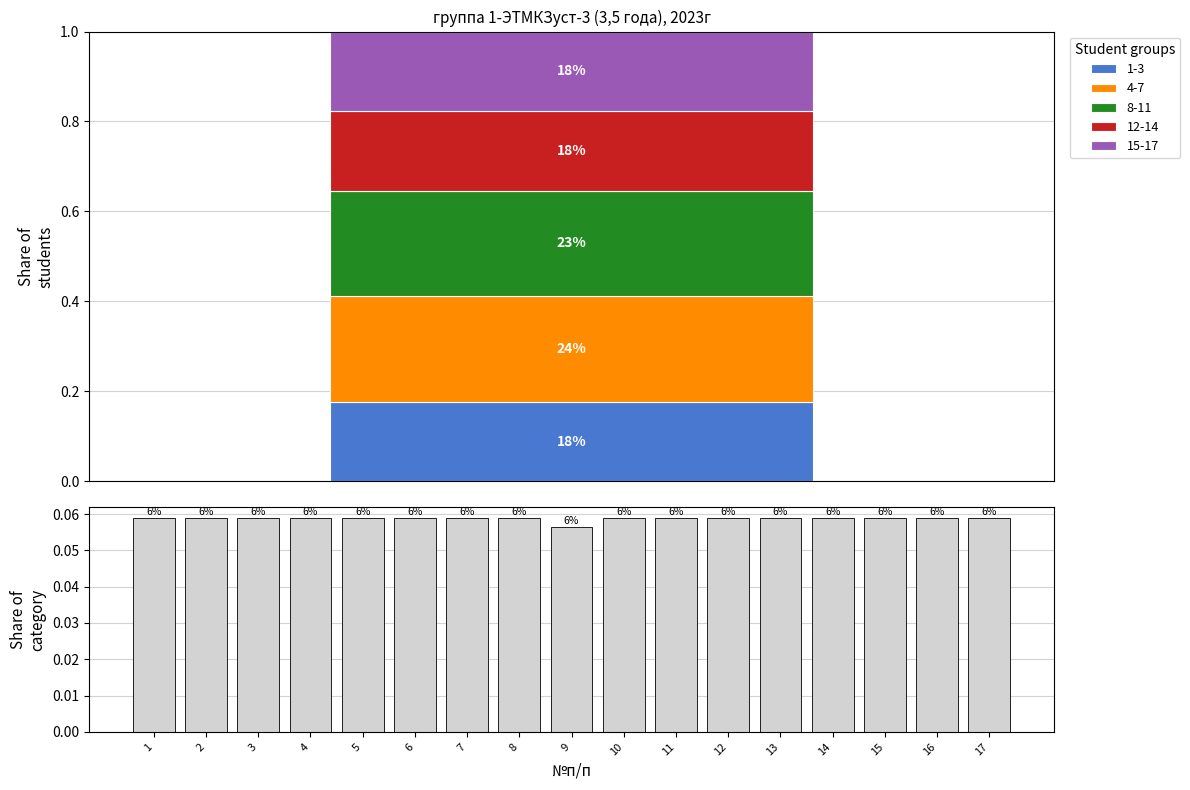

What is the value of the 9th bar from the left?

0.1